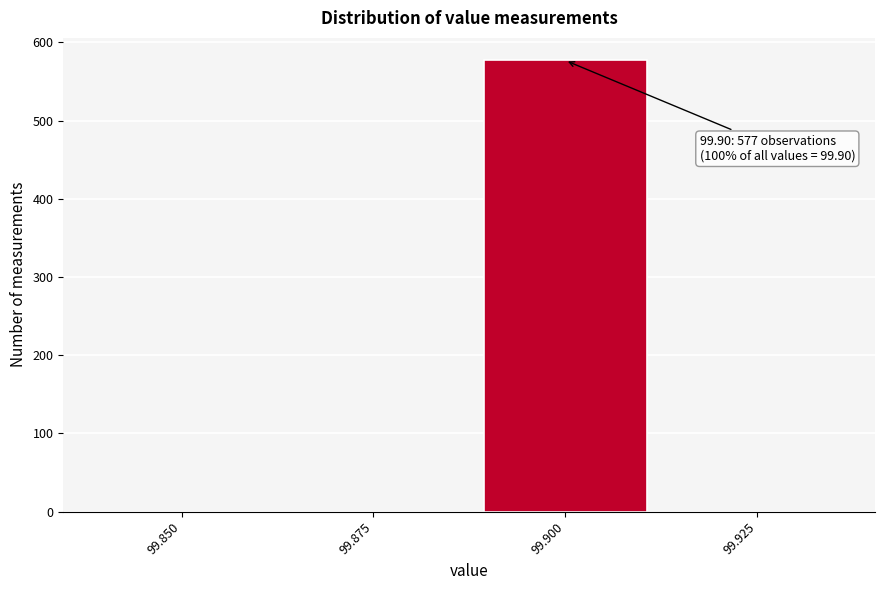

Reading right to left, extract all data points from this chart.

99.925=0	99.900=577	99.875=0	99.850=0